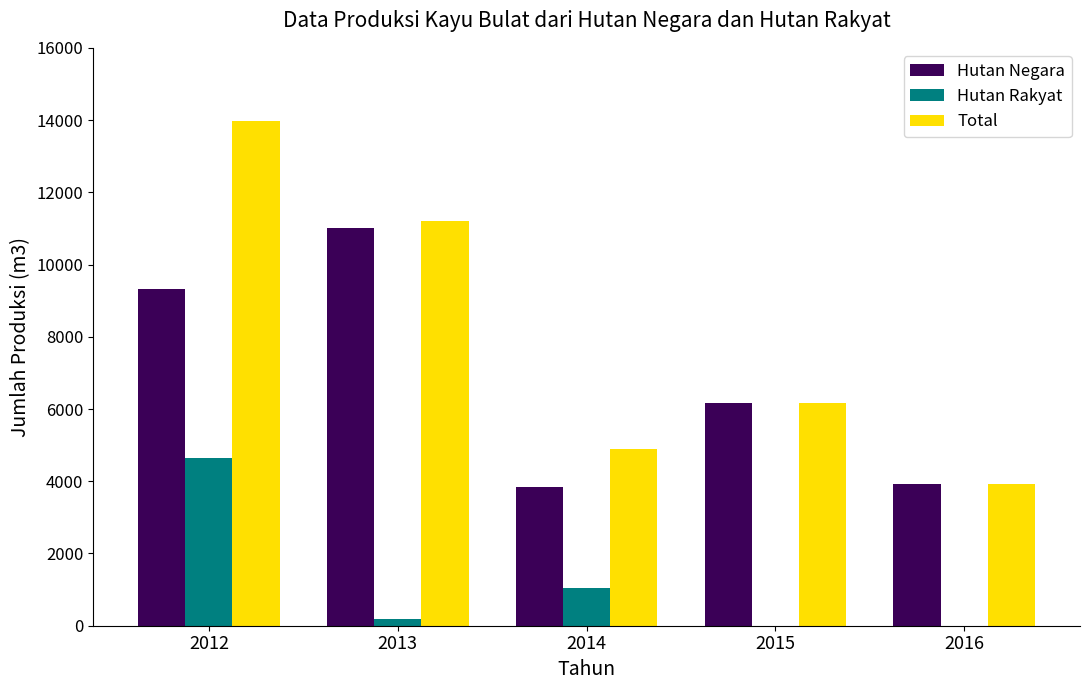

True or false: Total has a value of 5093.5 at 2016.

False